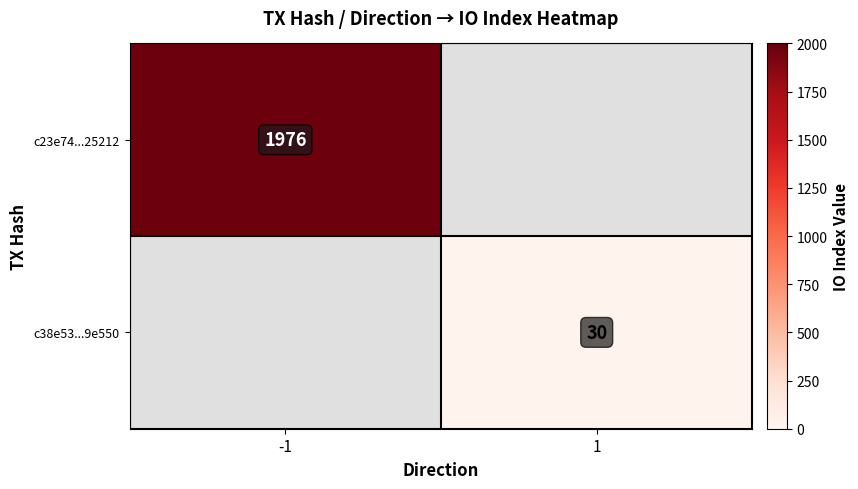

At how many categories does at least one series exceed 122?

1